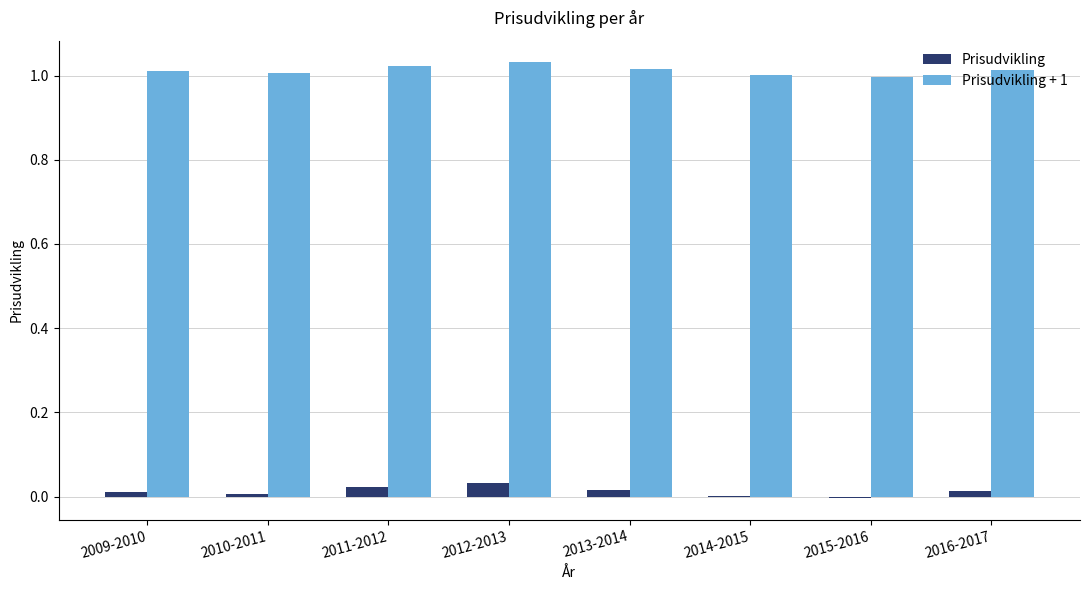

Which series has the largest total across all categories?

Prisudvikling + 1